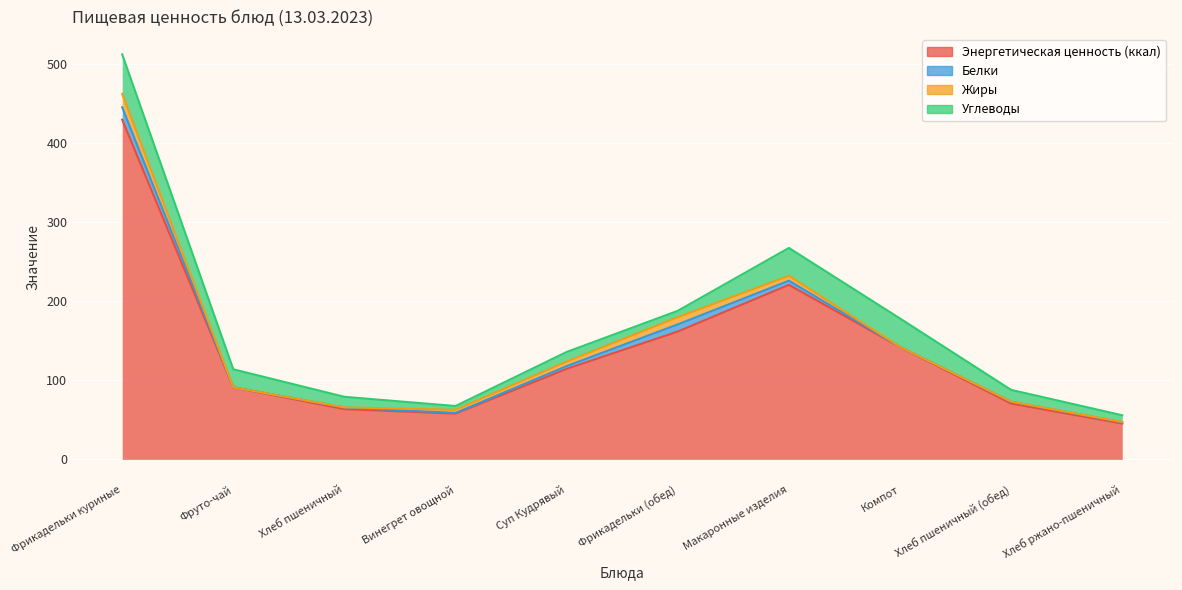

What is the label of the 5th point from the right?

Фрикадельки (обед)